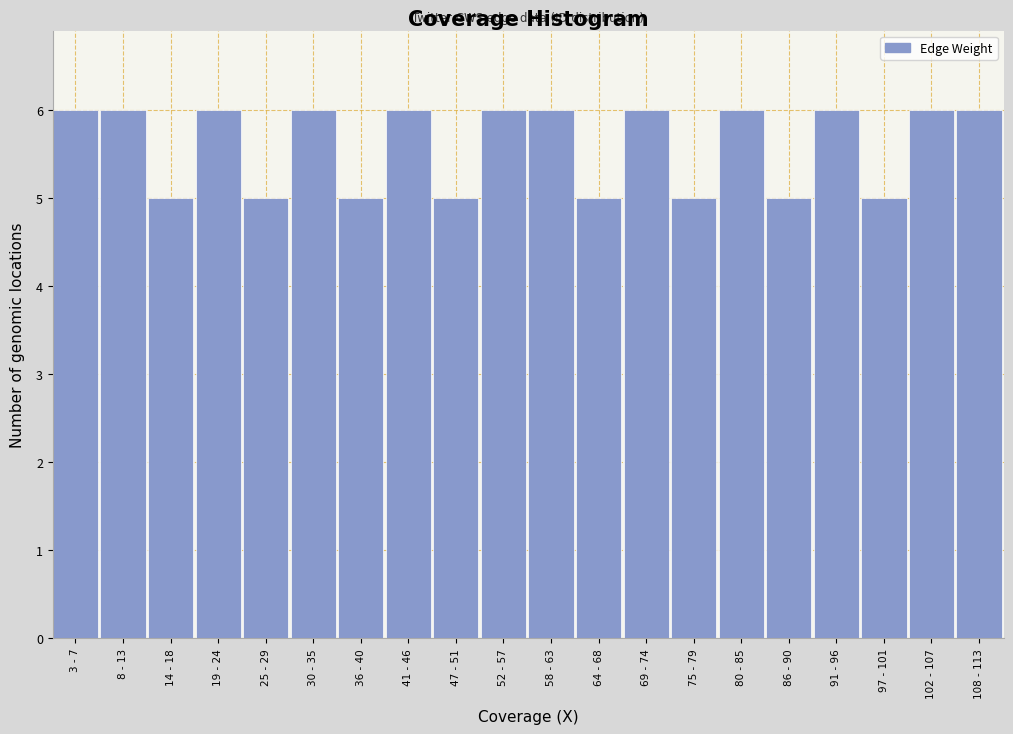

Reading left to right, extract all data points from this chart.

6	6	5	6	5	6	5	6	5	6	6	5	6	5	6	5	6	5	6	6